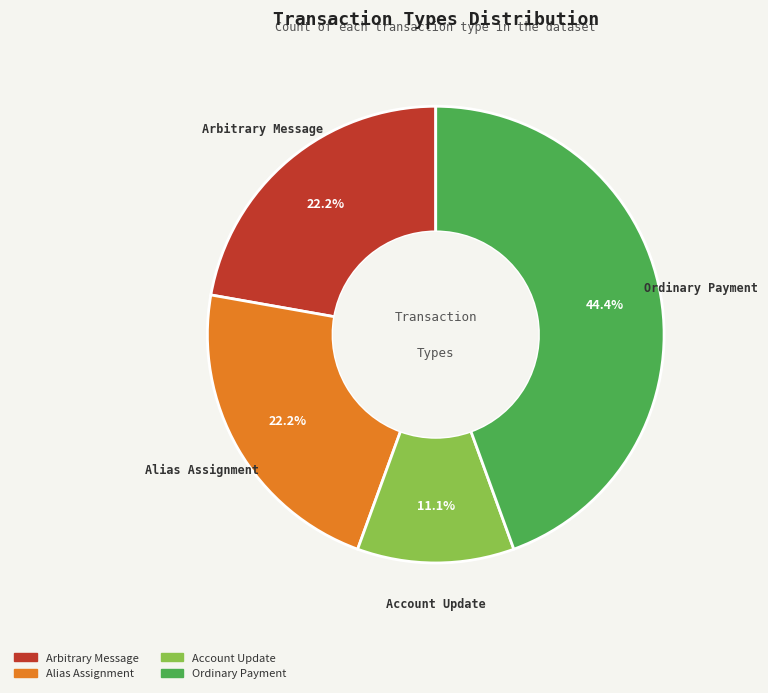

Does Ordinary Payment account for over 50% of the chart?

No